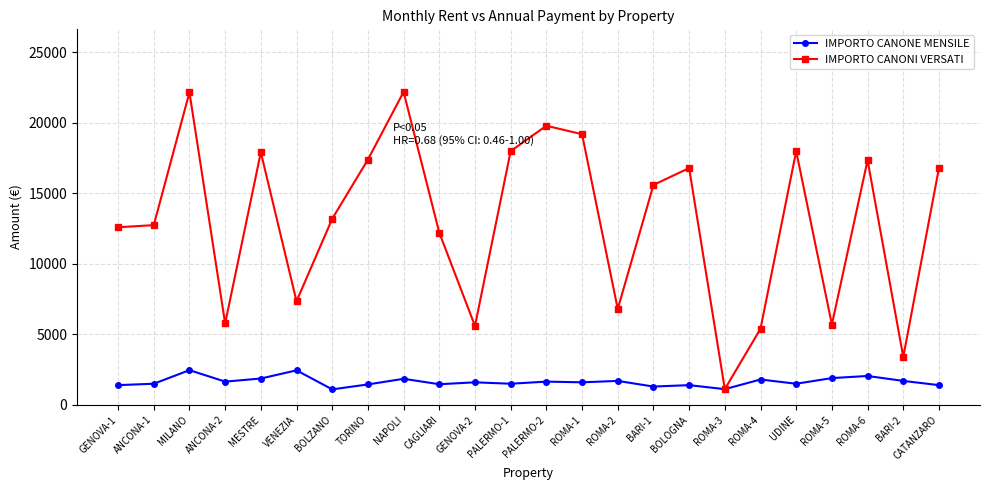

Where does the IMPORTO CANONE MENSILE series first go above 1600?

MILANO